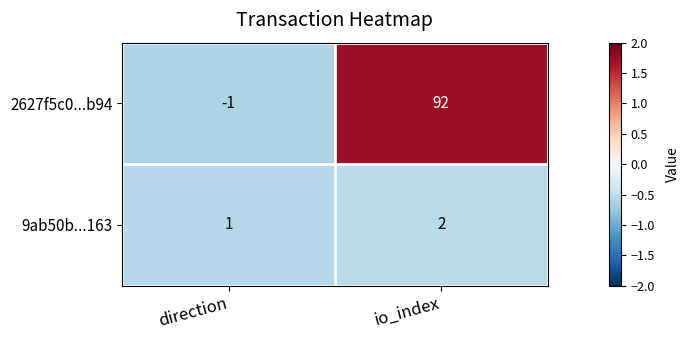

List the series in order of their overall mean, lowest first.

9ab50b...163, 2627f5c0...b94